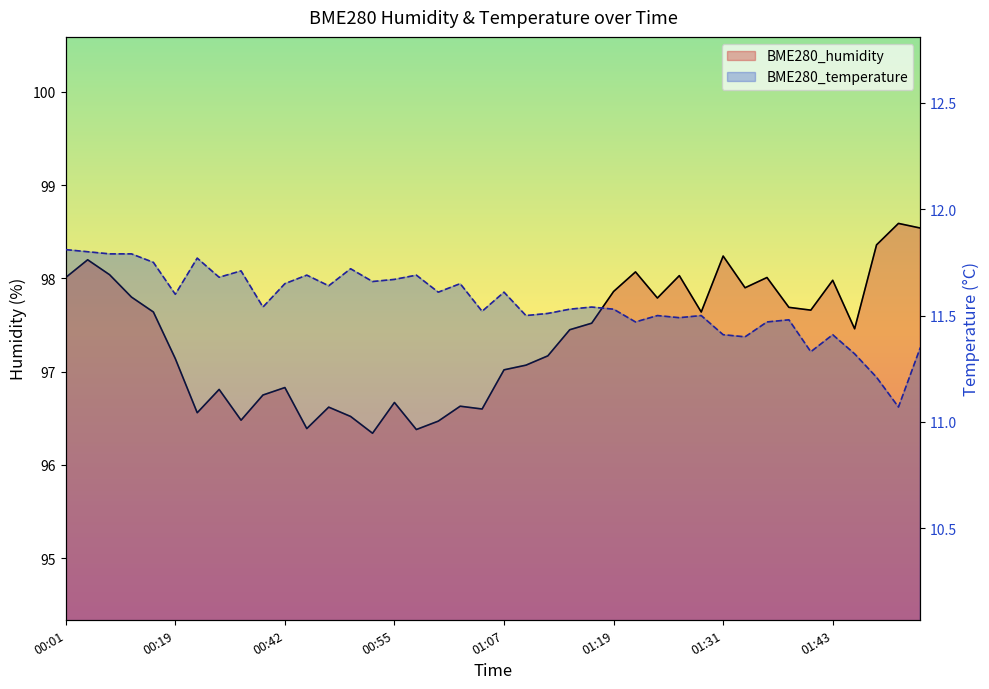

What is the difference between the second highest and second lowest values in the BME280_humidity series?

2.2